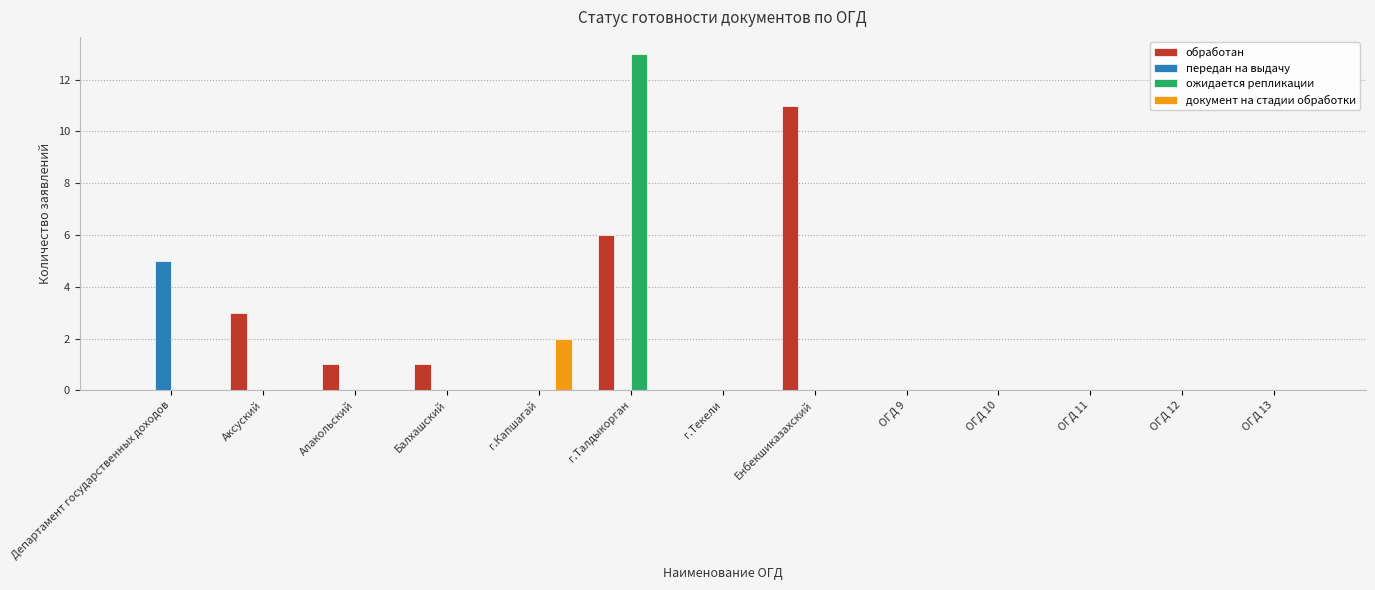

True or false: ожидается репликации has a value of -6 at Енбекшиказахский.

False